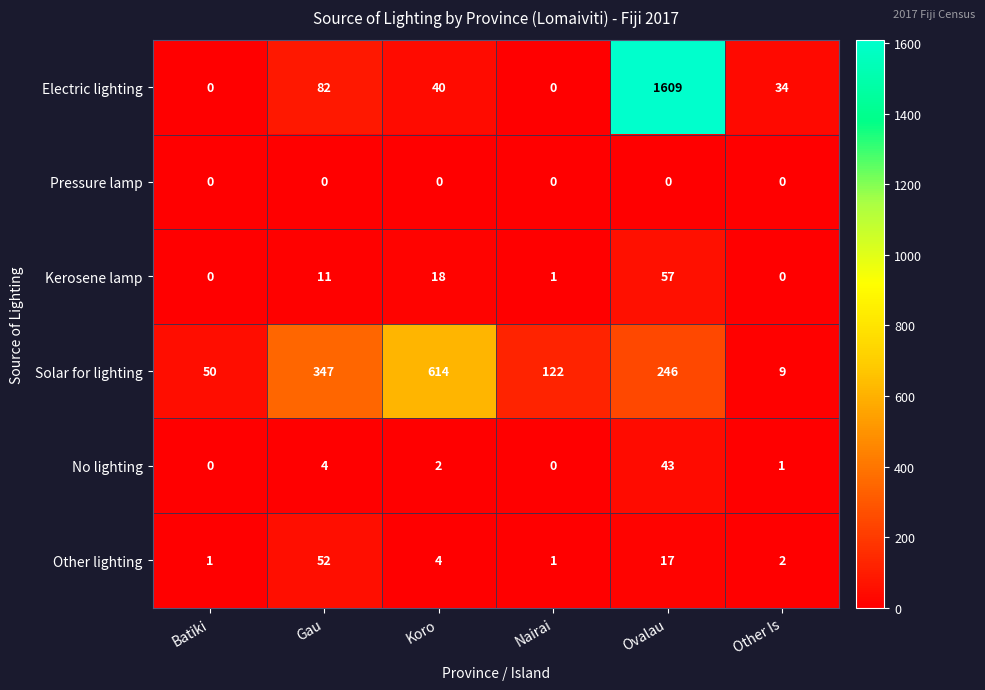

Which series has the largest range (max minus min)?

Electric lighting